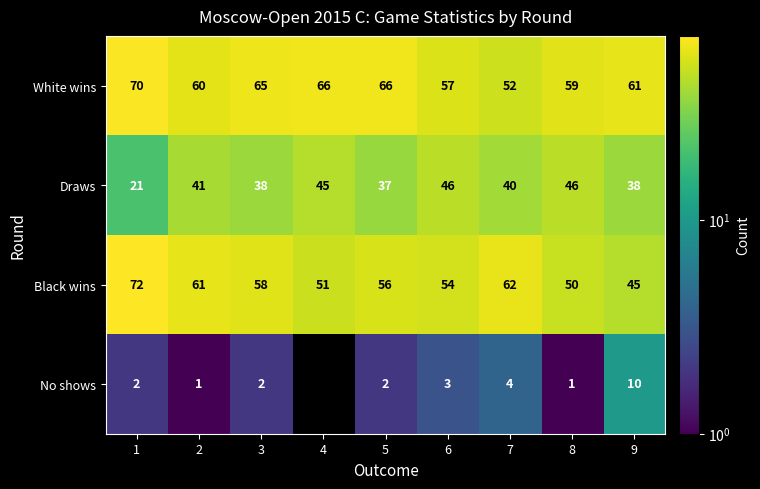

Which category has the lowest value in the Draws series?

1